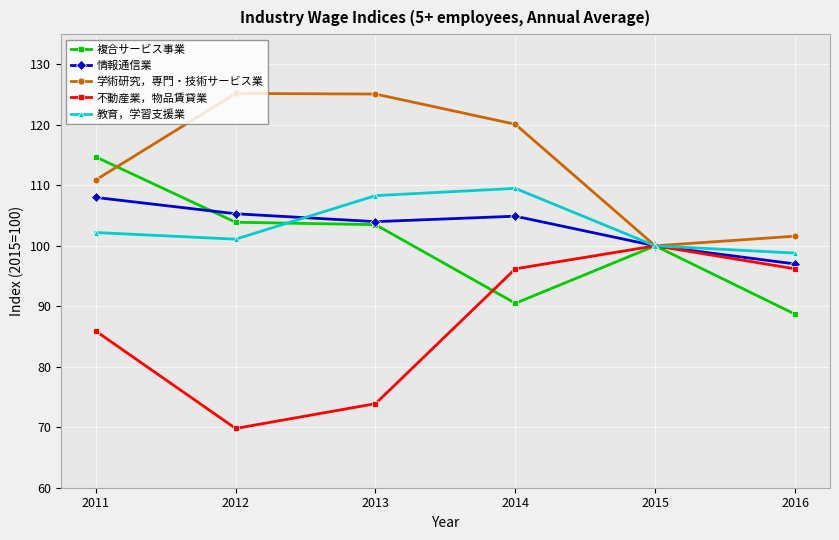

True or false: 情報通信業 and 複合サービス事業 cross at least once.

True